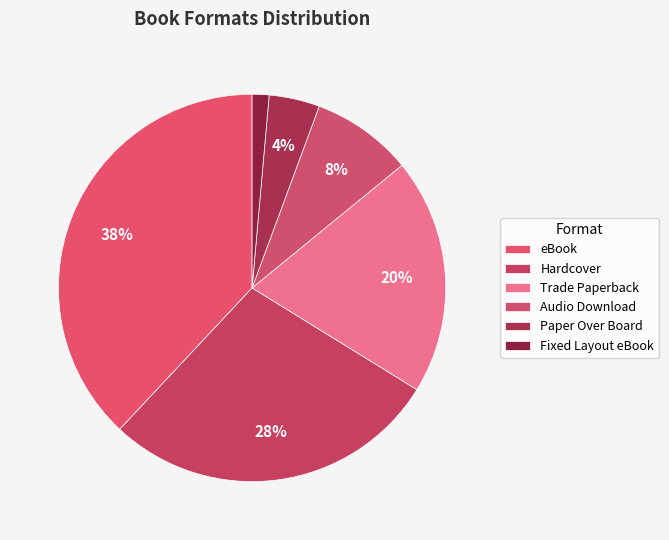

Count the number of slices in the pie.

6